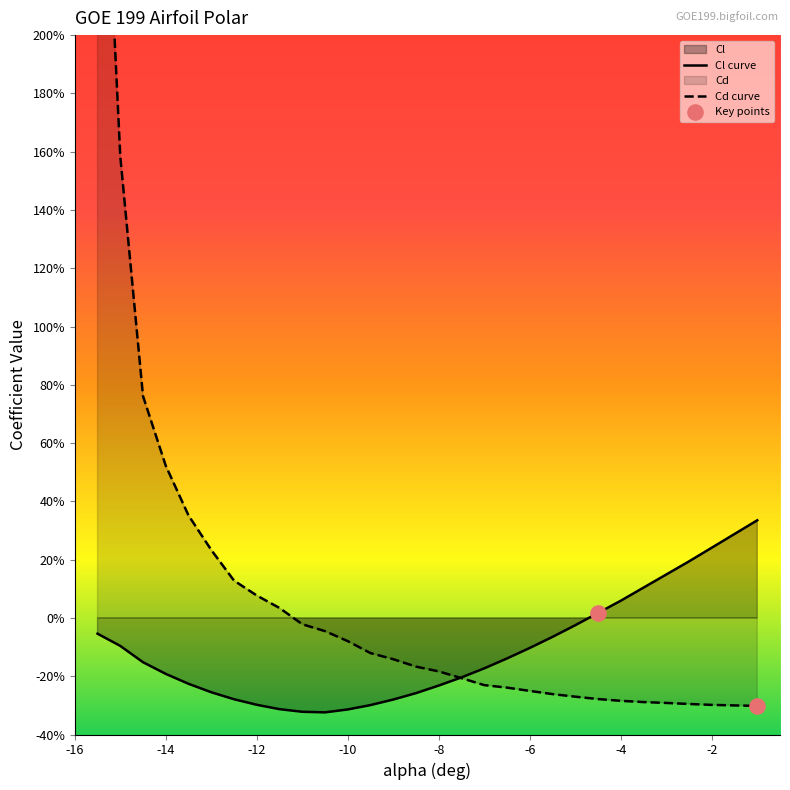

Which series contains the highest Y value?

Cd